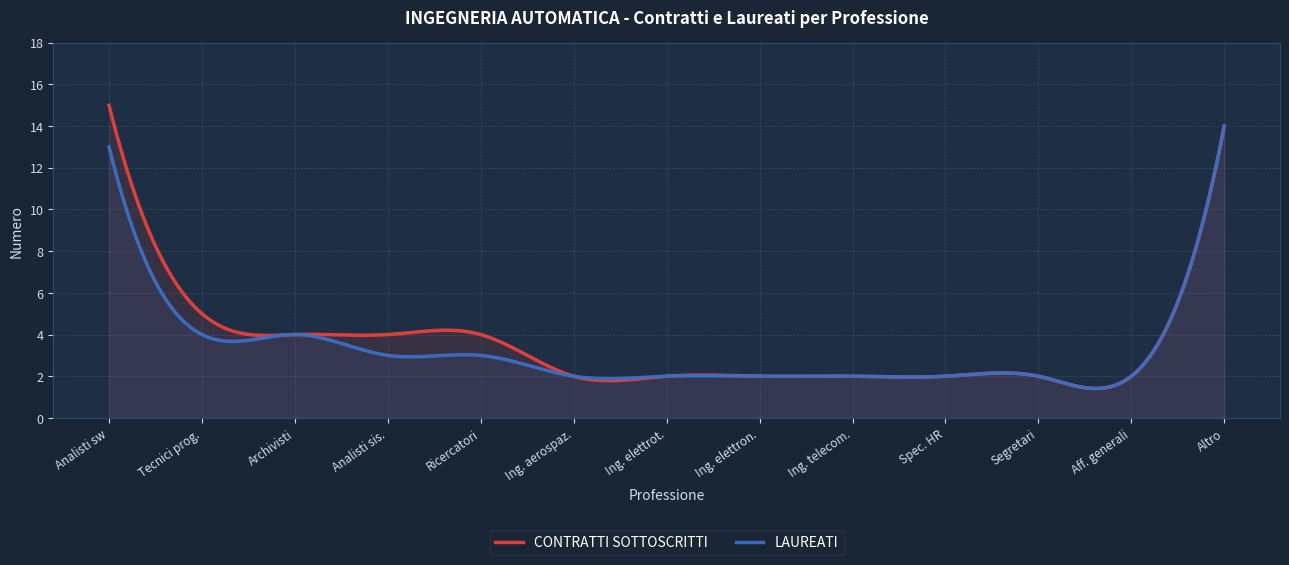

What are all the series names shown in the legend?

CONTRATTI SOTTOSCRITTI, LAUREATI